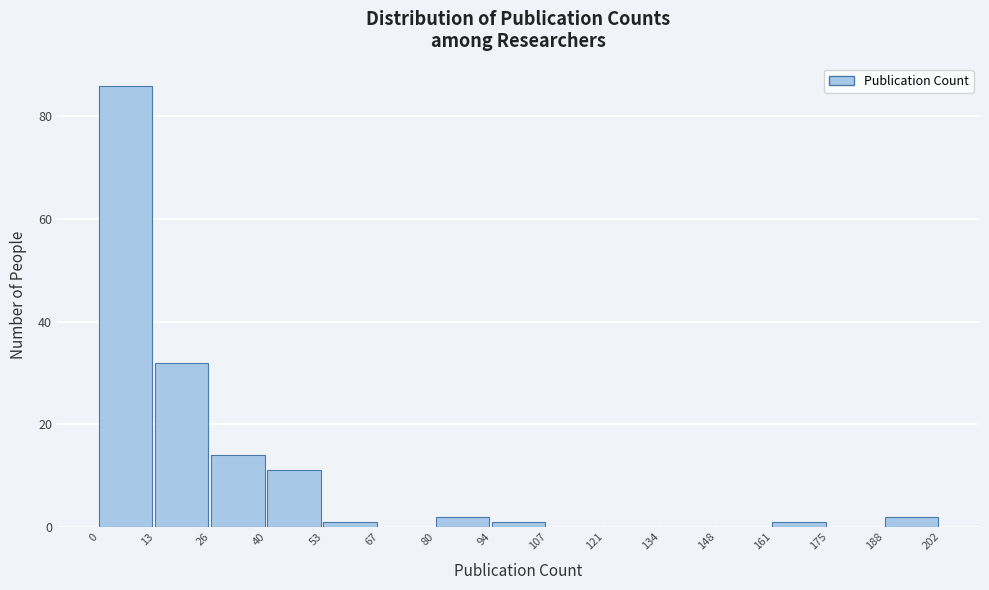

Reading left to right, list every bar in this chart as the range it spans on the x-axis followed by its height. The values are not printed on the chart, so give them approximately, as read against the axis.

0 to 13: 86
13 to 26: 32
26 to 40: 14
40 to 53: 12
53 to 67: under 2
67 to 80: 0
80 to 94: 2
94 to 107: under 2
107 to 121: 0
121 to 134: 0
134 to 148: 0
148 to 161: 0
161 to 175: under 2
175 to 188: 0
188 to 202: 2